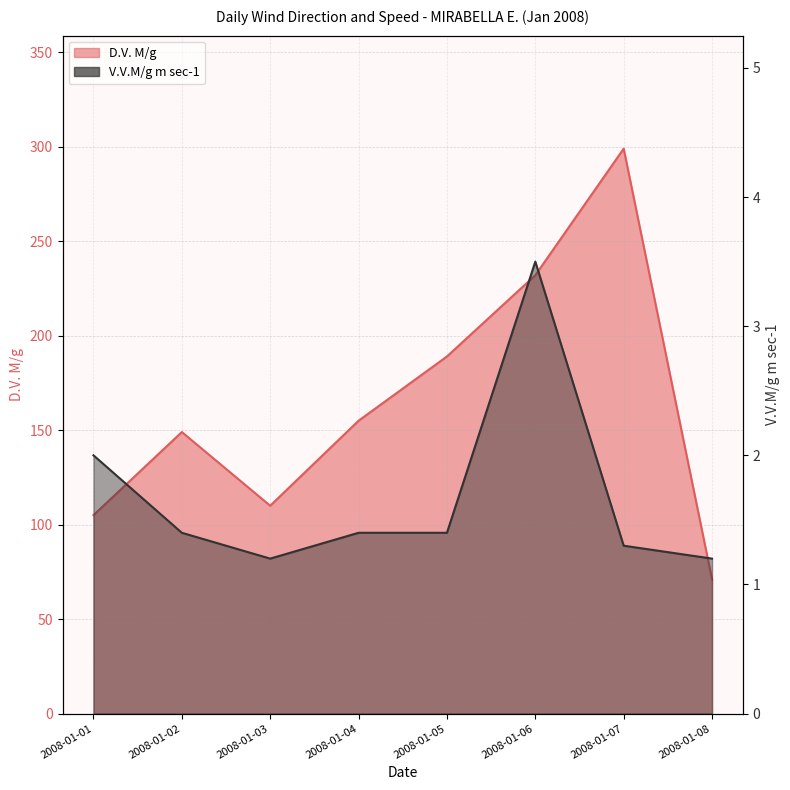

True or false: D.V. M/g and V.V.M/g m sec-1 cross at least once.

False